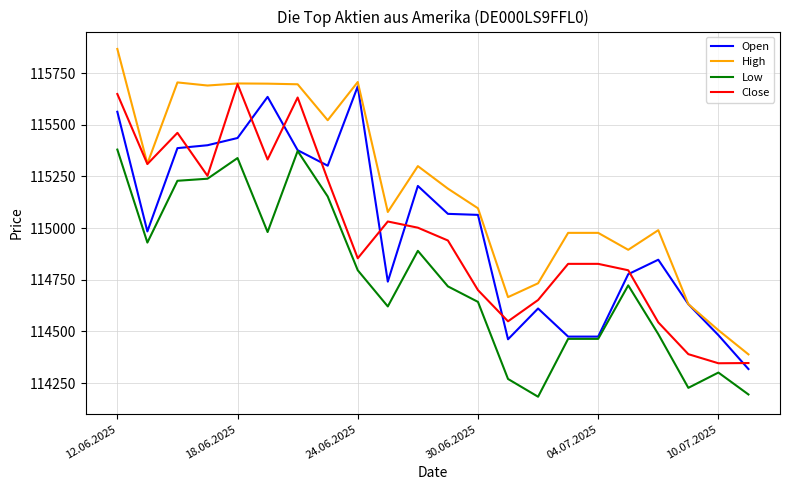

What is the greatest value displayed?

115867